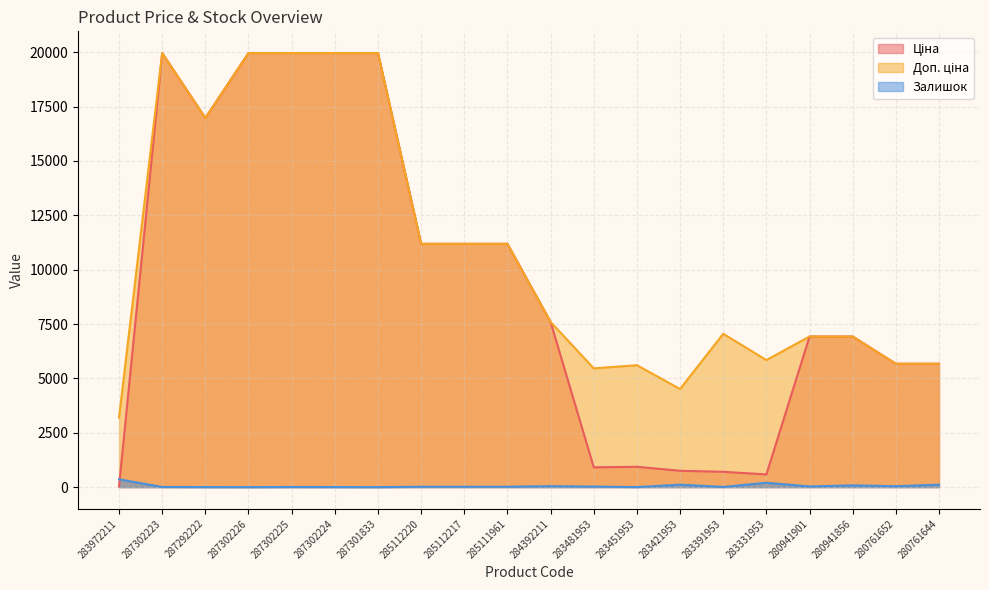

Which series changed the most between 287302226 and 285112220?

Ціна